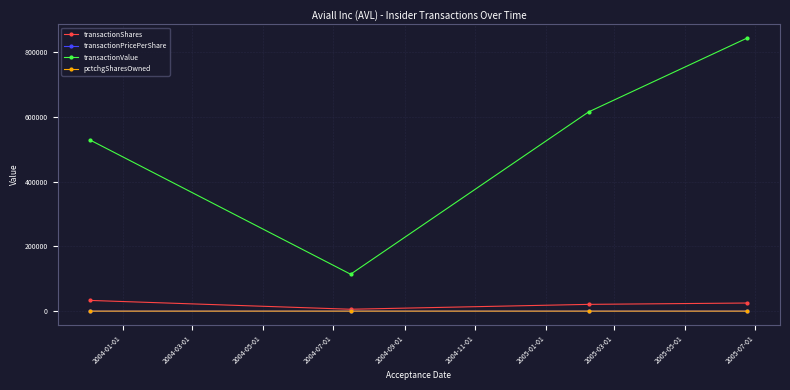

True or false: transactionValue and pctchgSharesOwned cross at least once.

False